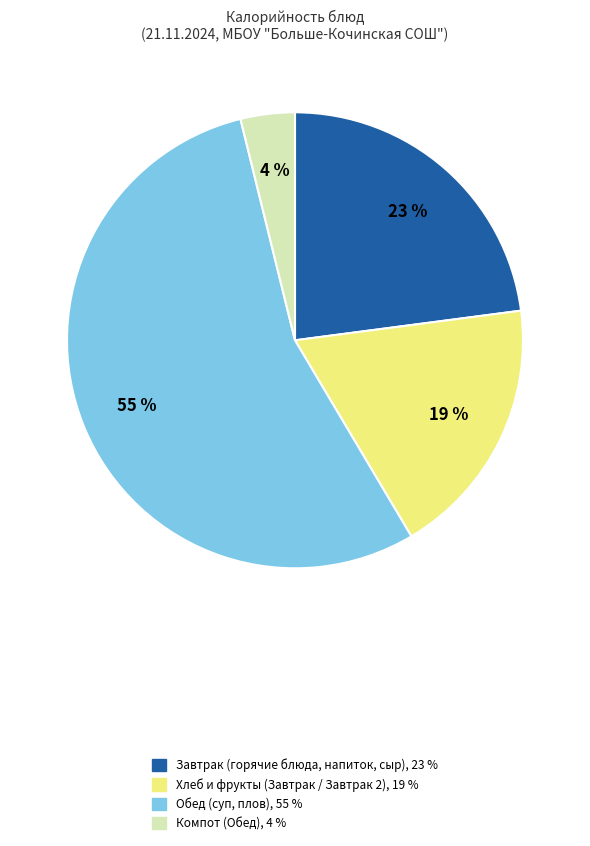

How many segments does this pie chart have?

4